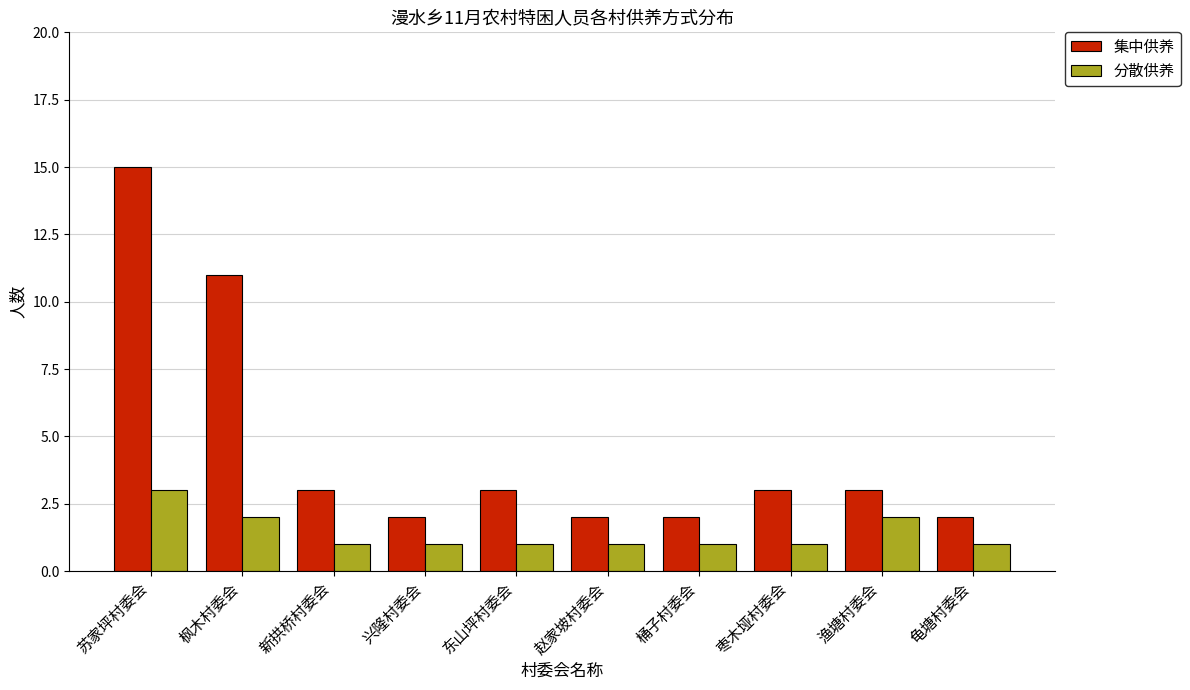

Rank the series by their average value, from lowest to highest.

分散供养, 集中供养